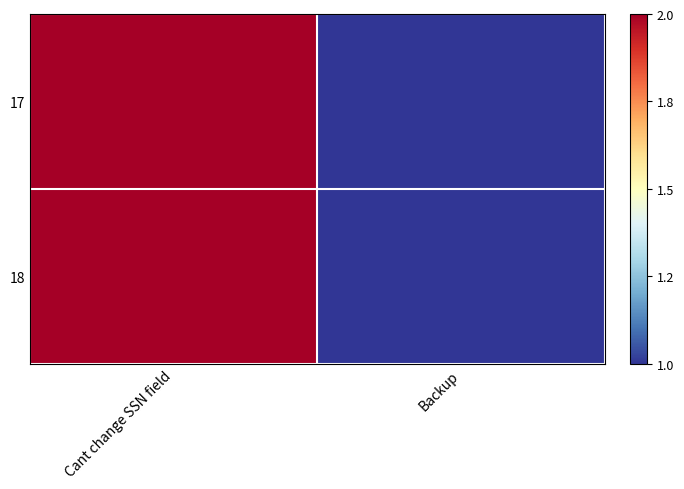

At which category is the sum across all series the highest?

Cant change SSN field